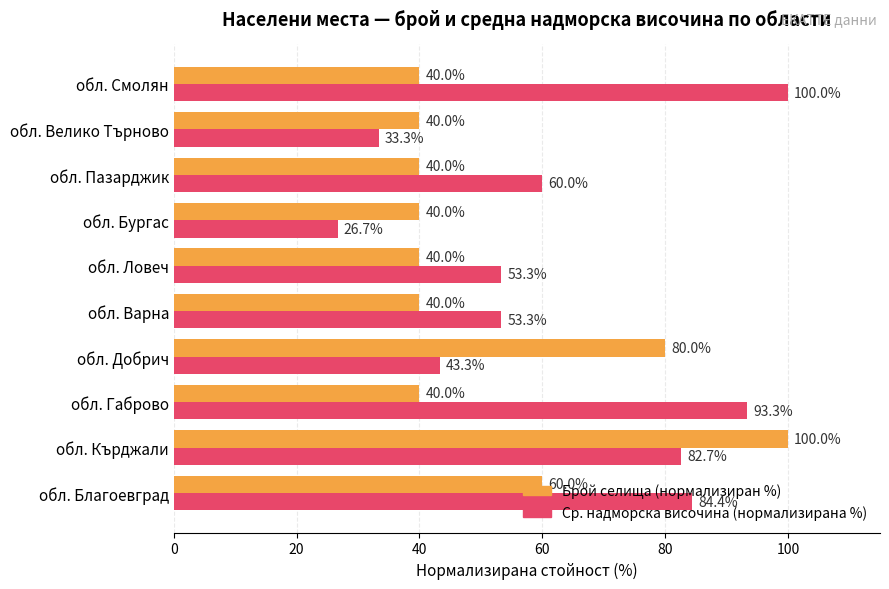

Which series has the widest spread of values?

Ср. надморска височина (нормализирана %)